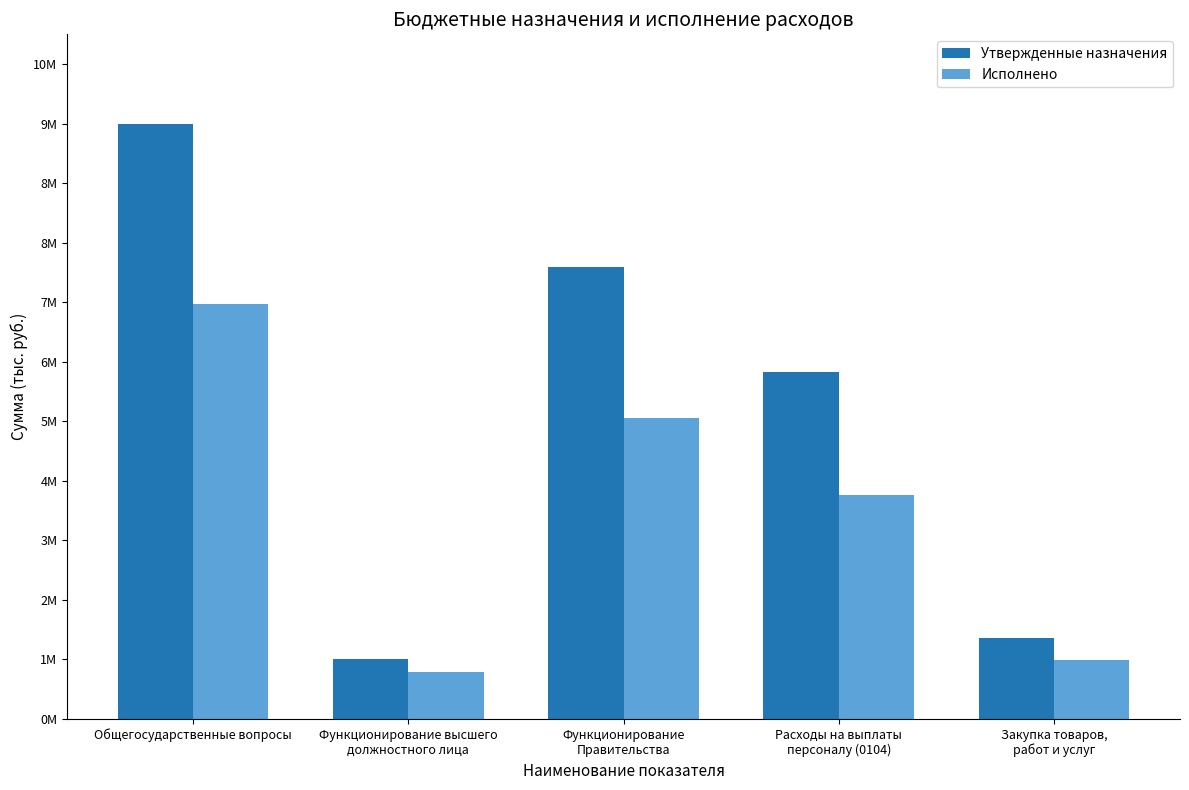

Are the bars grouped side by side (vs. stacked)?

Yes